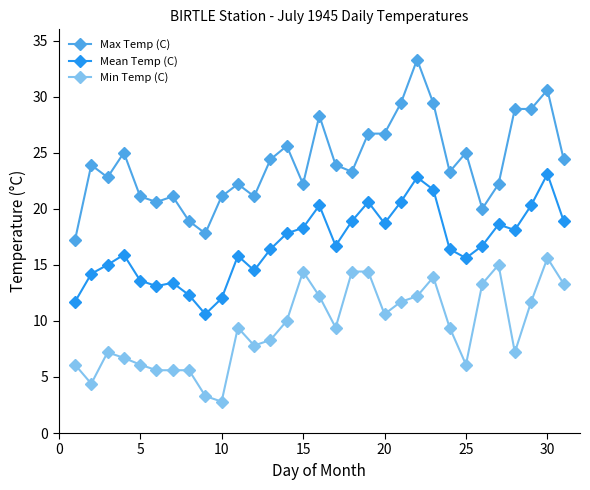

True or false: Max Temp (C) and Mean Temp (C) intersect in this chart.

False